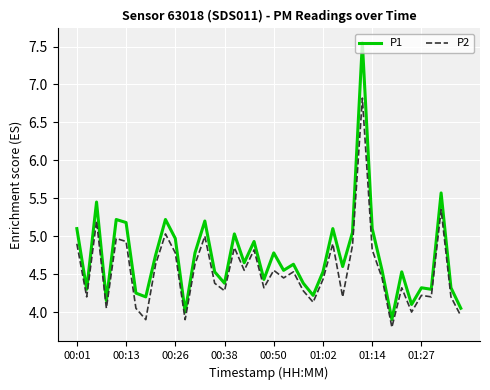

What is the lowest value of the P1 series?

3.9